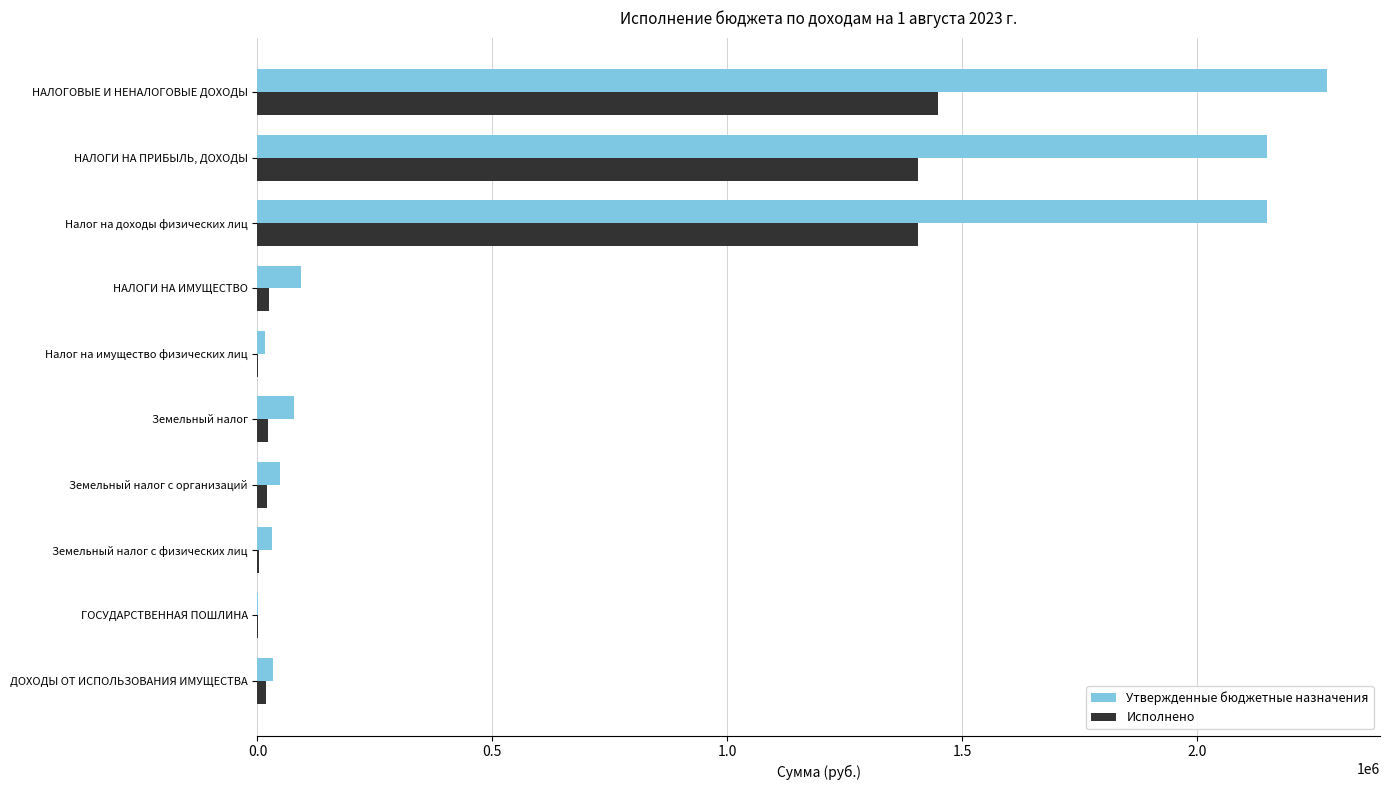

Which series has the widest spread of values?

Утвержденные бюджетные назначения